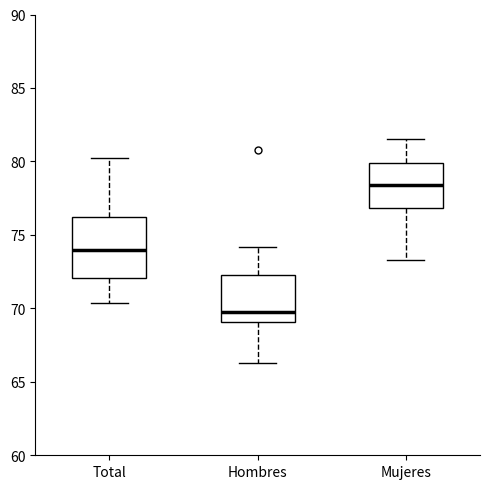

Reading left to right, read every box against the y-axis: the position of its median line, the range the box covers, and the ends of its whiskers. The values are not printed on the chart, so give them approximately, as read against the axis.

Total: median 74.0, box 72.0 to 76.0, whiskers 70.5 to 80.0
Hombres: median 69.5, box 69.0 to 72.5, whiskers 66.5 to 74.0
Mujeres: median 78.5, box 77.0 to 80.0, whiskers 73.5 to 81.5